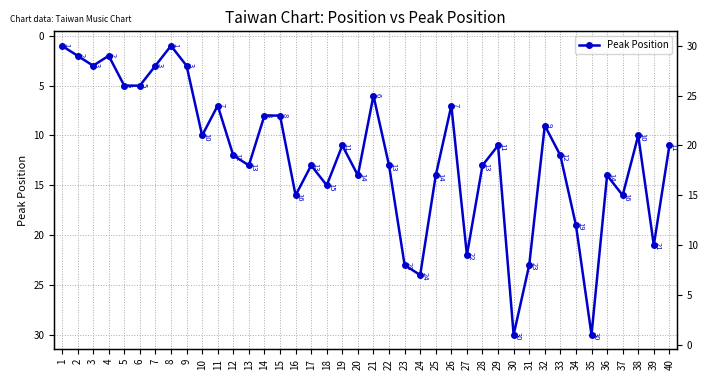

How many interior local peaks (higher than both neighbors) does the data have?

12